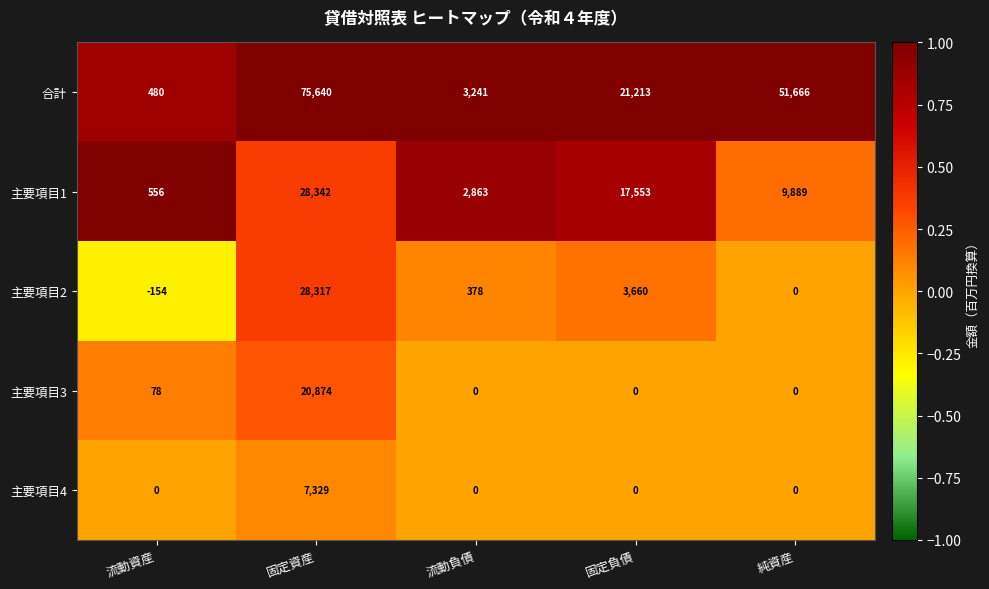

Rank the series by their maximum value, from lowest to highest.

主要項目4, 主要項目3, 主要項目2, 主要項目1, 合計